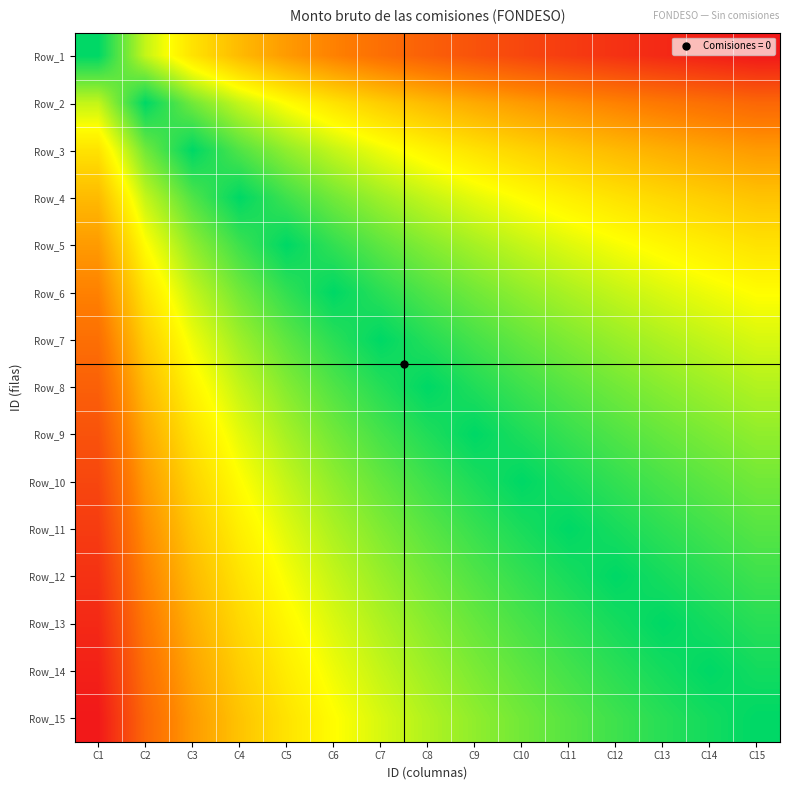

Which series changed the most between C4 and C10?

Row_12